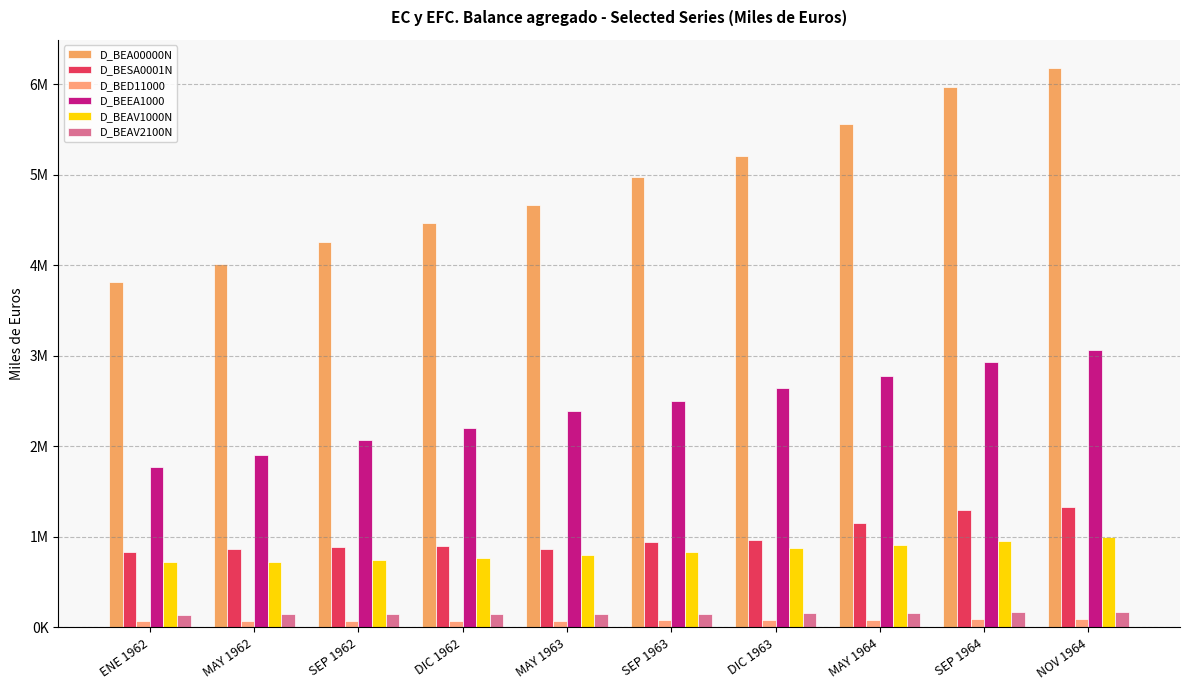

Does the chart contain any negative values?

No